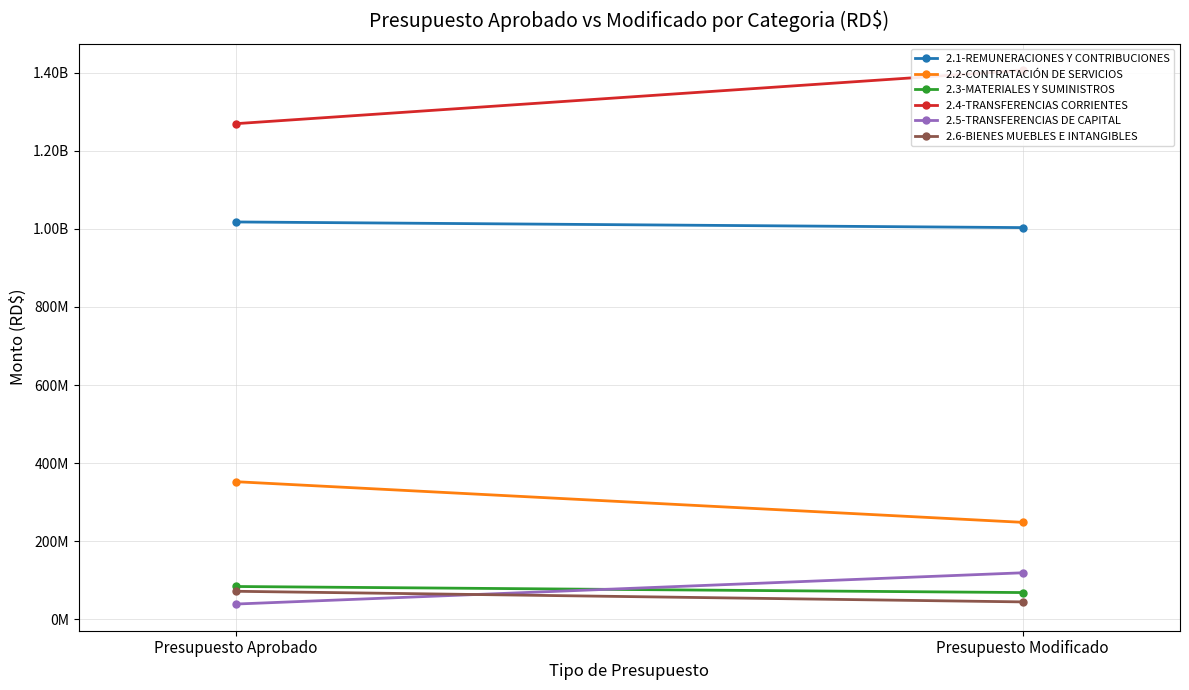

Reading left to right, what are all the values shown in this chart?

2.1-REMUNERACIONES Y CONTRIBUCIONES: 1017613205.0	1003163568.5
2.2-CONTRATACIÓN DE SERVICIOS: 352737010.0	248678561.1
2.3-MATERIALES Y SUMINISTROS: 84487177.0	68969115.7
2.4-TRANSFERENCIAS CORRIENTES: 1269224290.0	1405689893.5
2.5-TRANSFERENCIAS DE CAPITAL: 39578460.0	119578460.0
2.6-BIENES MUEBLES E INTANGIBLES: 72237741.0	45047290.9